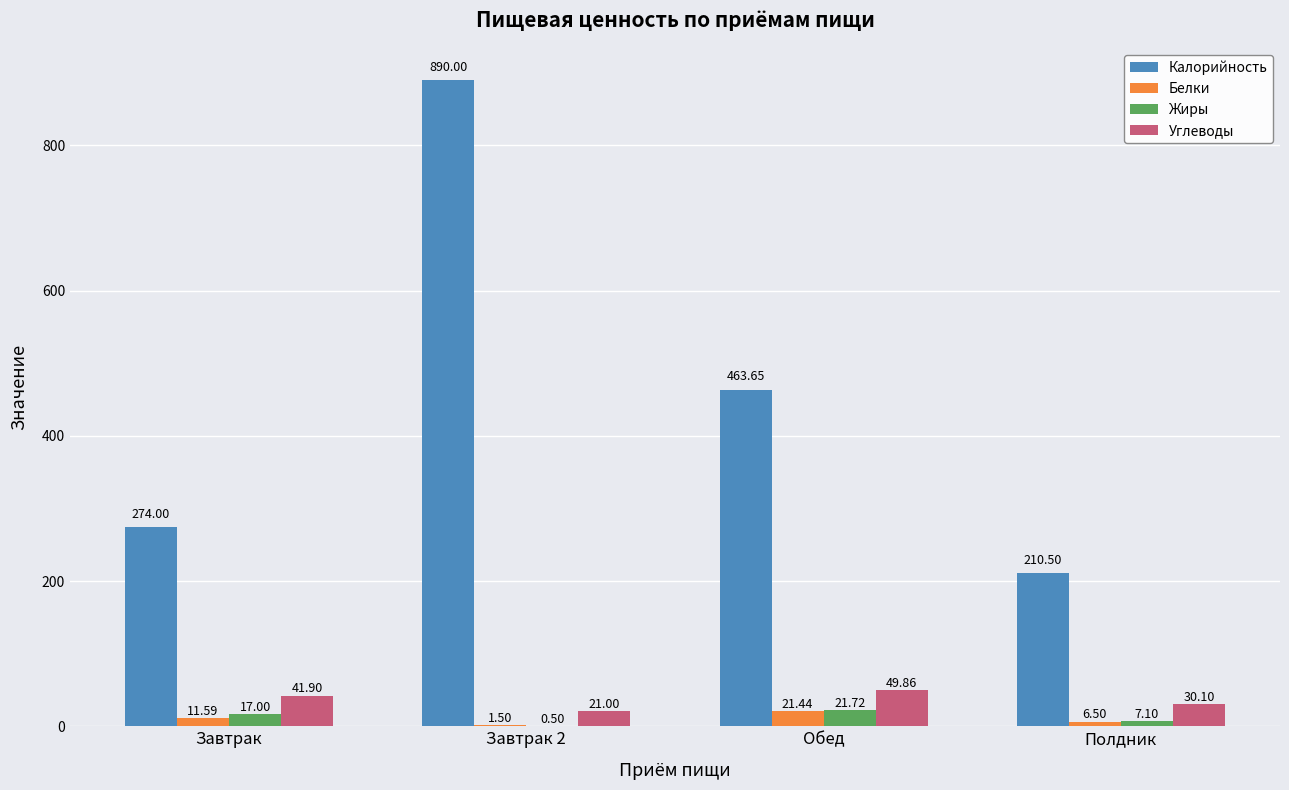

What is the total value across all series at Обед?

556.7